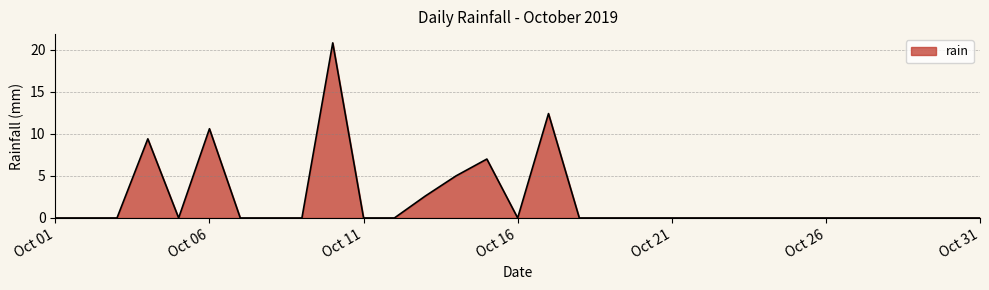

What is the average value?

2.2